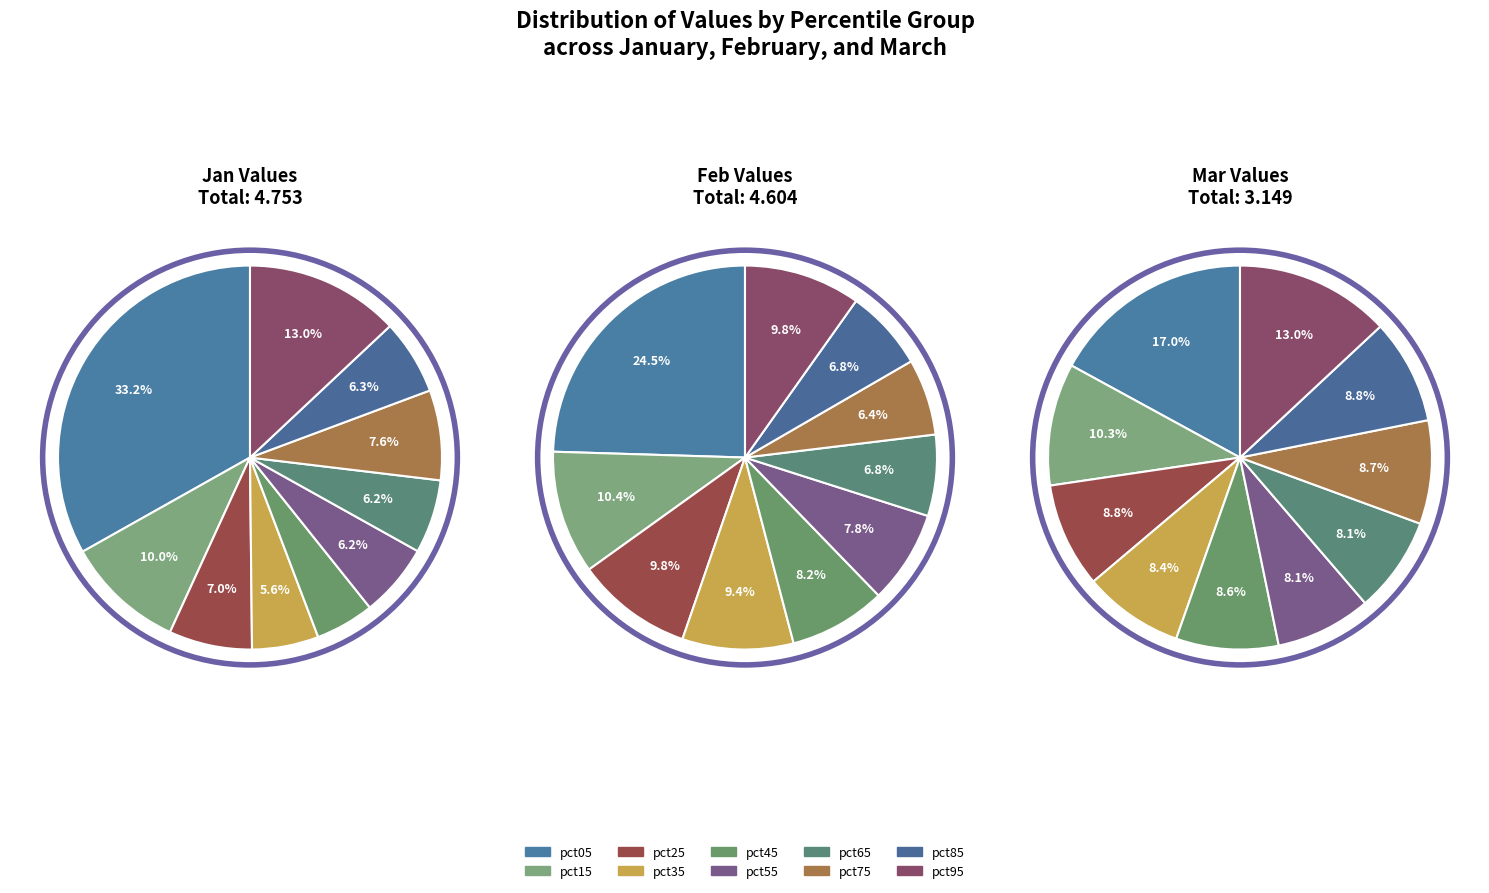

To the nearest percent, what is the difference between the largest and smallest slice percentages?

28%